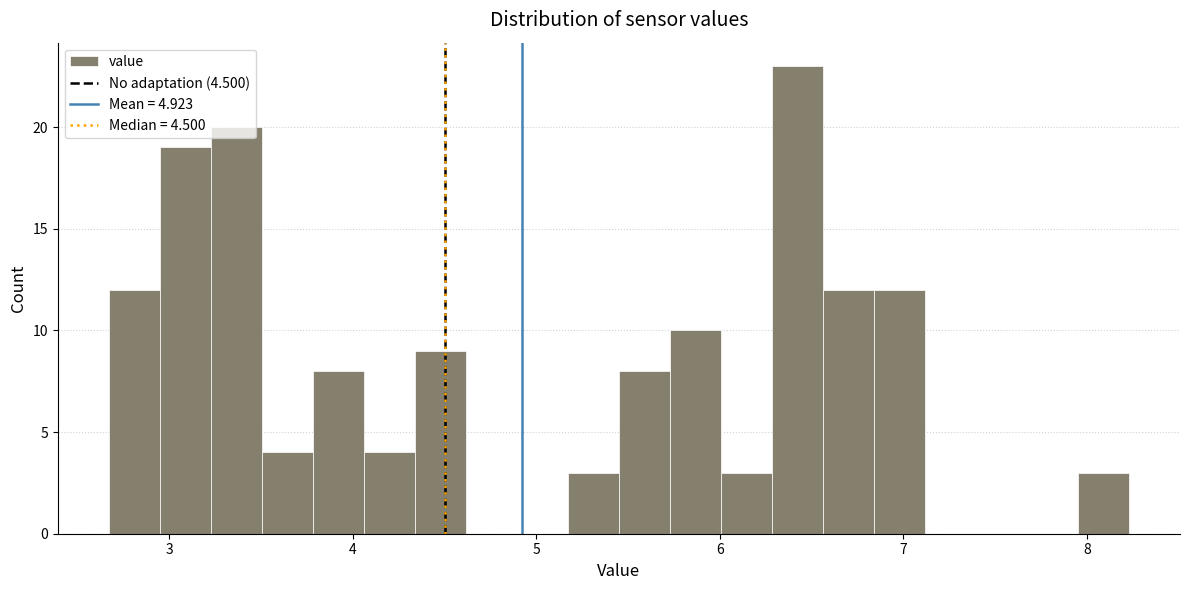

Around what value on the x-axis is the tallest bar? Give the approximate position of its centre, as read against the axis.

6.4